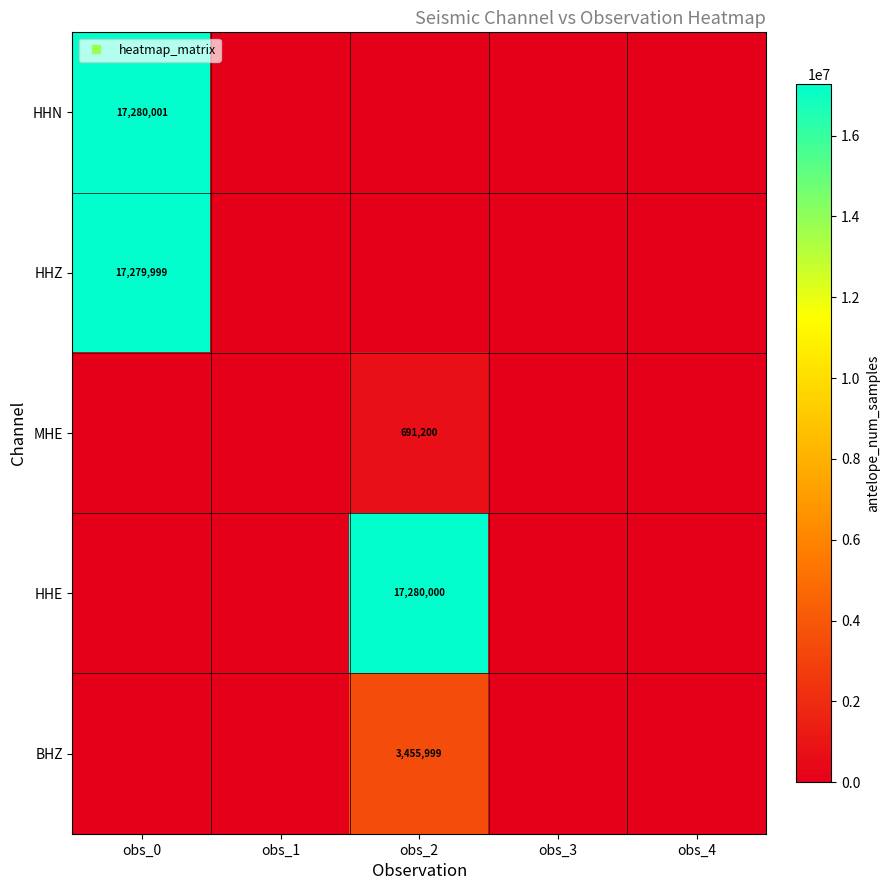

Which series has the largest range (max minus min)?

HHN